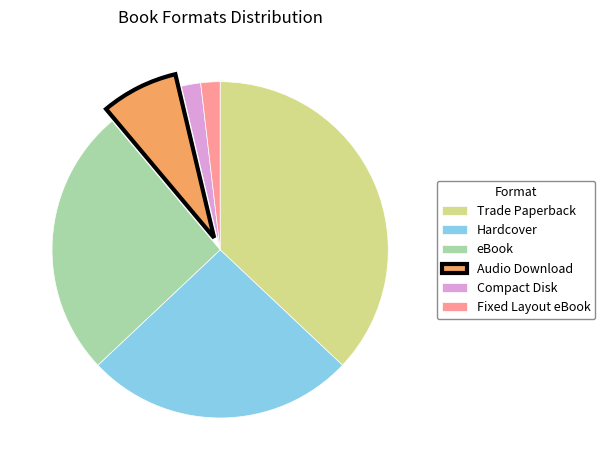

Combined, do Compact Disk and Trade Paperback account for over 50%?

No